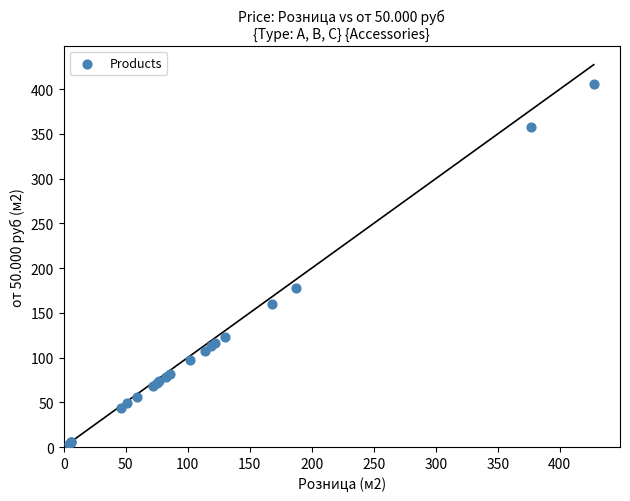

What Y value in the scatter plot is closest to 204?

177.6